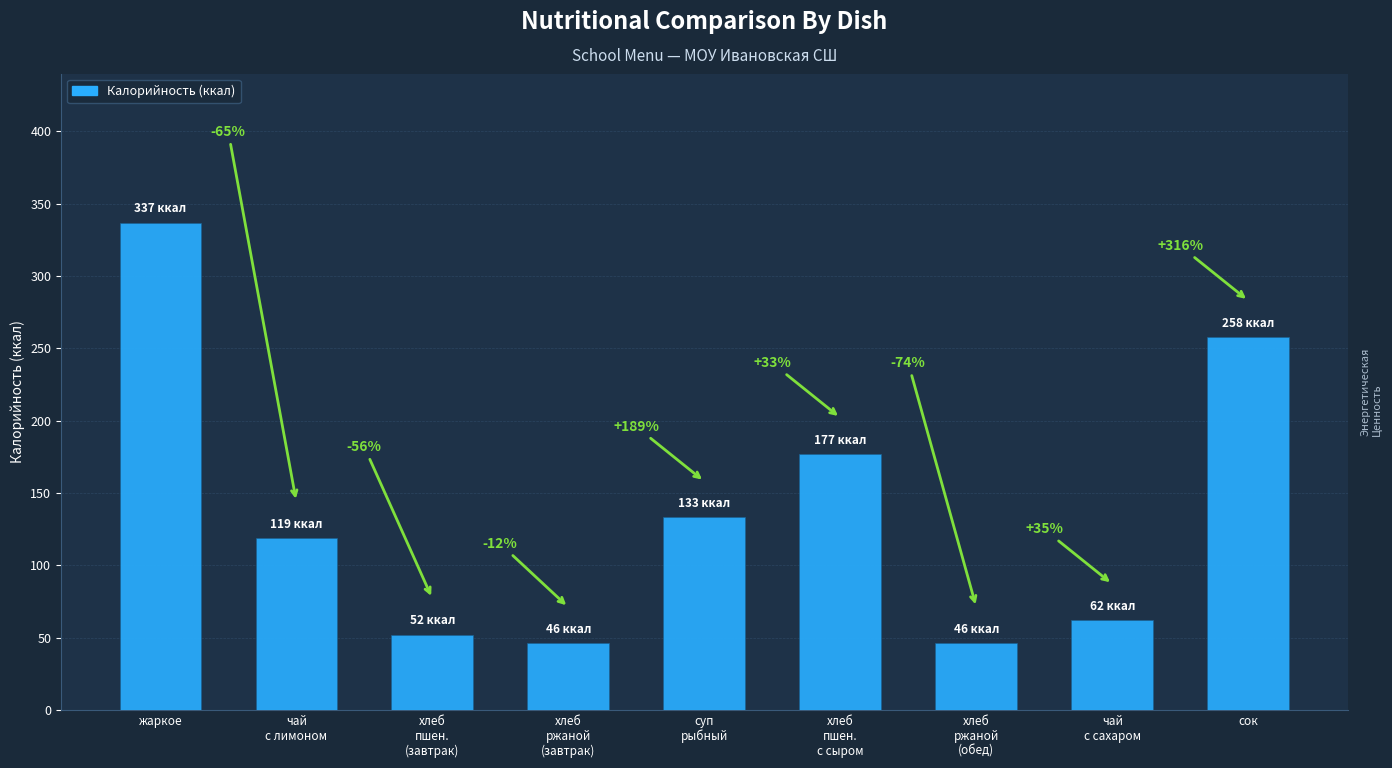

What position from the right is хлеб
ржаной
(завтрак)?

6